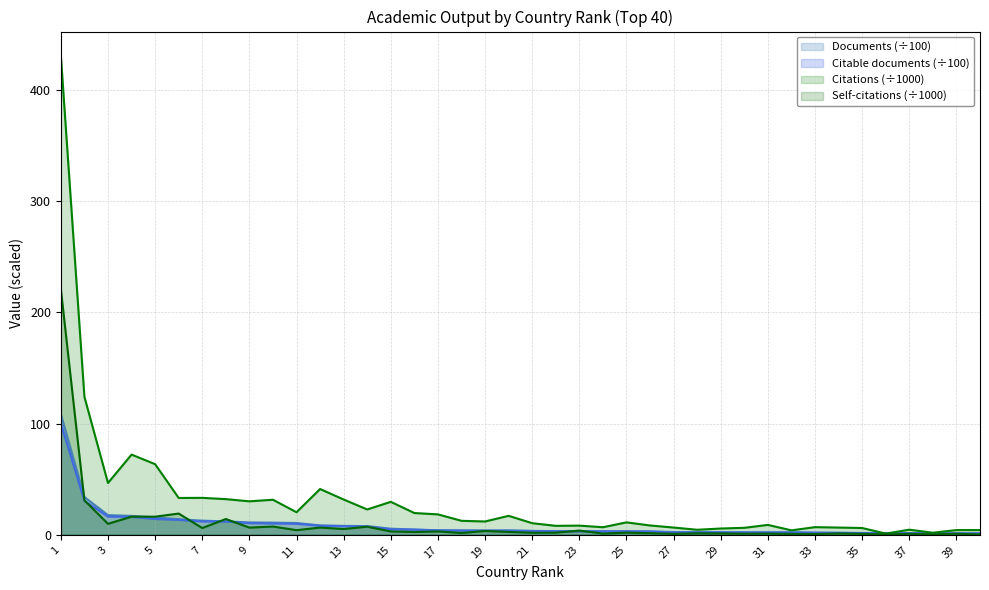

Which series changed the most between 11 and 14?

Self-citations